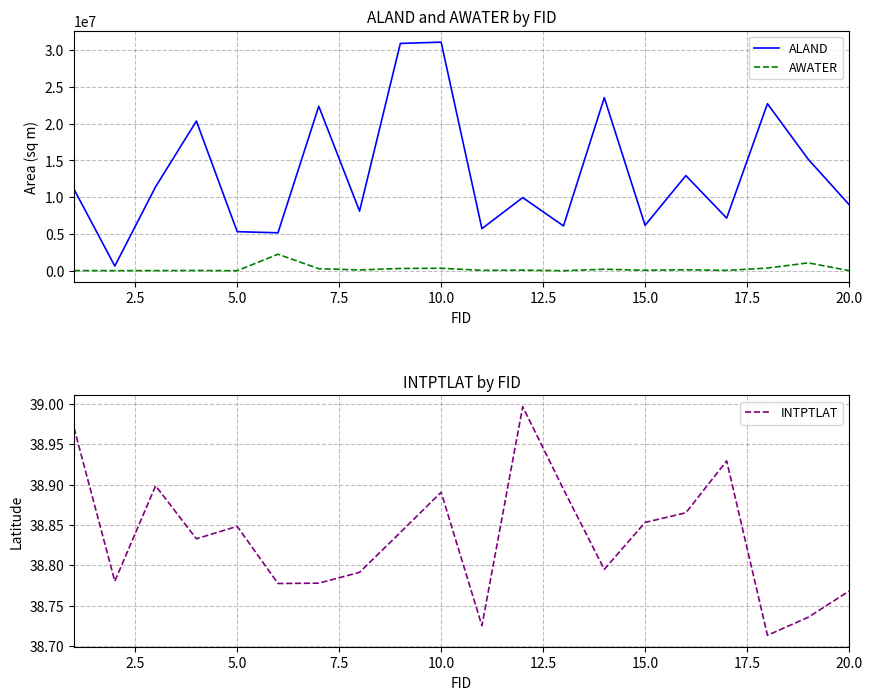

True or false: INTPTLAT has a value of 21.8 at 5.0.

False